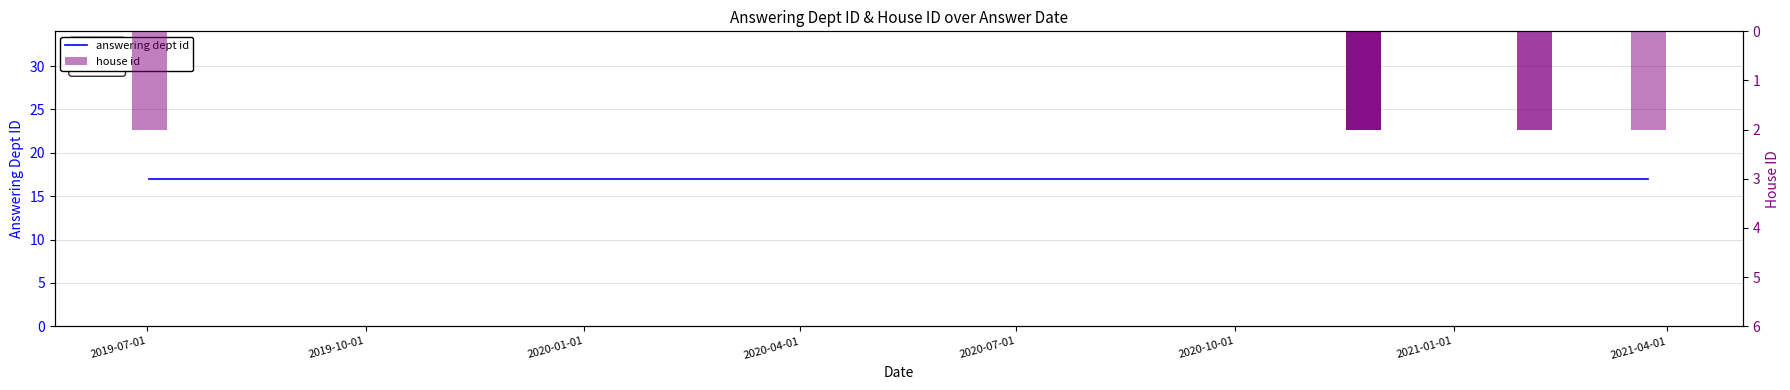

How many series are shown in this chart?

2